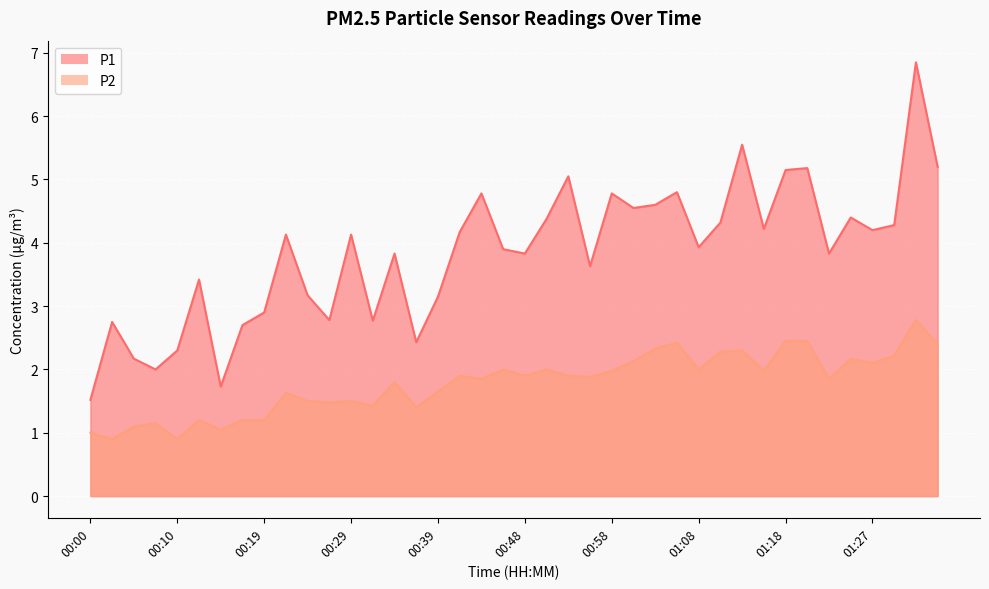

Reading left to right, transcribe all the data shown in this chart.

P1: 00:00=1.5	00:02=2.8	00:05=2.2	00:07=2.0	00:10=2.3	00:12=3.4	00:14=1.7	00:17=2.7	00:19=2.9	00:22=4.1	00:24=3.2	00:27=2.8	00:29=4.1	00:31=2.8	00:34=3.8	00:36=2.4	00:39=3.1	00:41=4.2	00:44=4.8	00:46=3.9	00:48=3.8	00:51=4.4	00:53=5.0	00:56=3.6	00:58=4.8	01:01=4.5	01:03=4.6	01:05=4.8	01:08=3.9	01:10=4.3	01:13=5.5	01:15=4.2	01:18=5.2	01:20=5.2	01:22=3.8	01:25=4.4	01:27=4.2	01:30=4.3	01:32=6.8	01:35=5.2
P2: 00:00=1.0	00:02=0.9	00:05=1.1	00:07=1.1	00:10=0.9	00:12=1.2	00:14=1.1	00:17=1.2	00:19=1.2	00:22=1.6	00:24=1.5	00:27=1.5	00:29=1.5	00:31=1.4	00:34=1.8	00:36=1.4	00:39=1.6	00:41=1.9	00:44=1.9	00:46=2.0	00:48=1.9	00:51=2.0	00:53=1.9	00:56=1.9	00:58=2.0	01:01=2.1	01:03=2.3	01:05=2.4	01:08=2.0	01:10=2.3	01:13=2.3	01:15=2.0	01:18=2.5	01:20=2.5	01:22=1.9	01:25=2.2	01:27=2.1	01:30=2.2	01:32=2.8	01:35=2.4